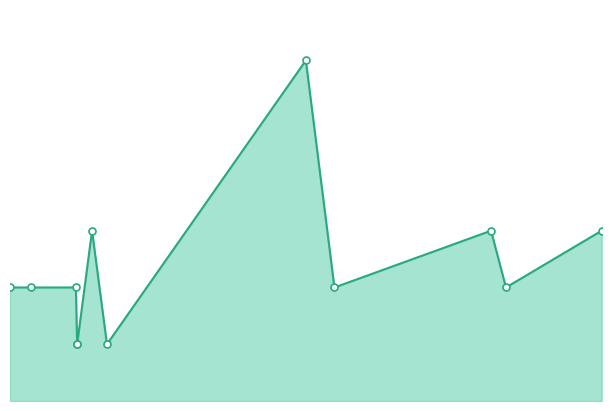

How many distinct data groups are displayed?

1